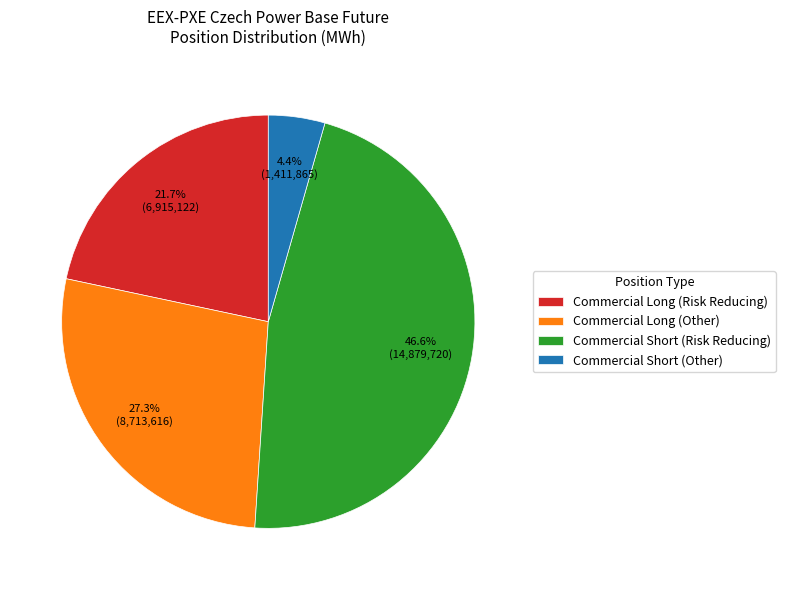

What is the total percentage of Commercial Short (Risk Reducing) and Commercial Long (Other)?

73.9%